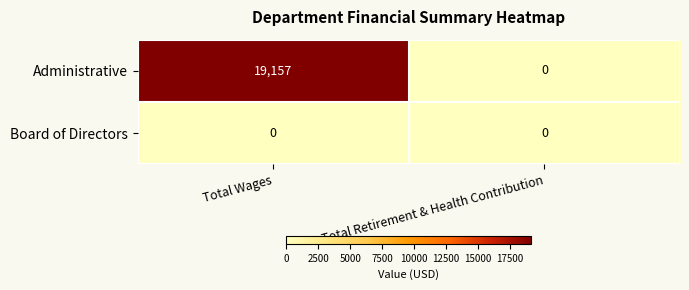

Reading left to right, extract all data points from this chart.

Administrative: Total Wages=19157	Total Retirement & Health Contribution=0
Board of Directors: Total Wages=0	Total Retirement & Health Contribution=0